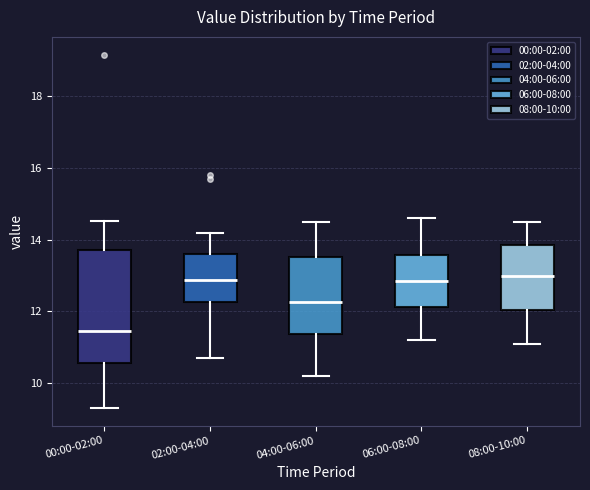

Where does the lower whisker of the box for 00:00-02:00 end on the y-axis? The values are not printed on the chart, so give them approximately, as read against the axis.

9.4